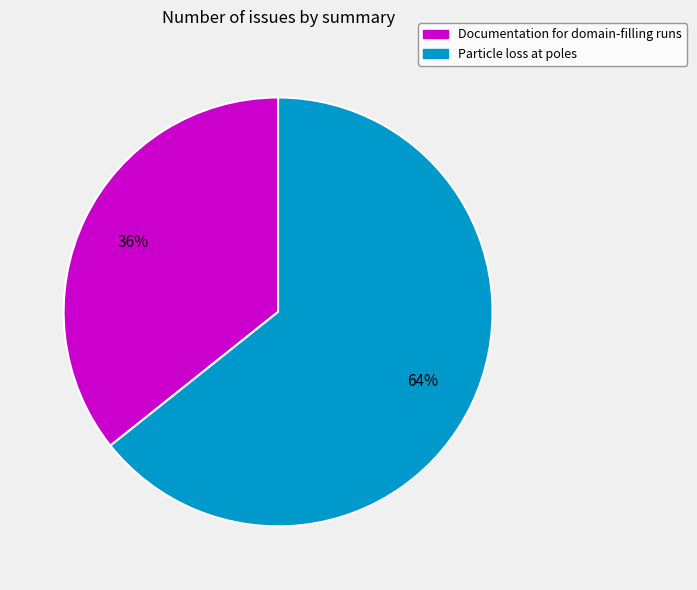

Count the number of slices in the pie.

2